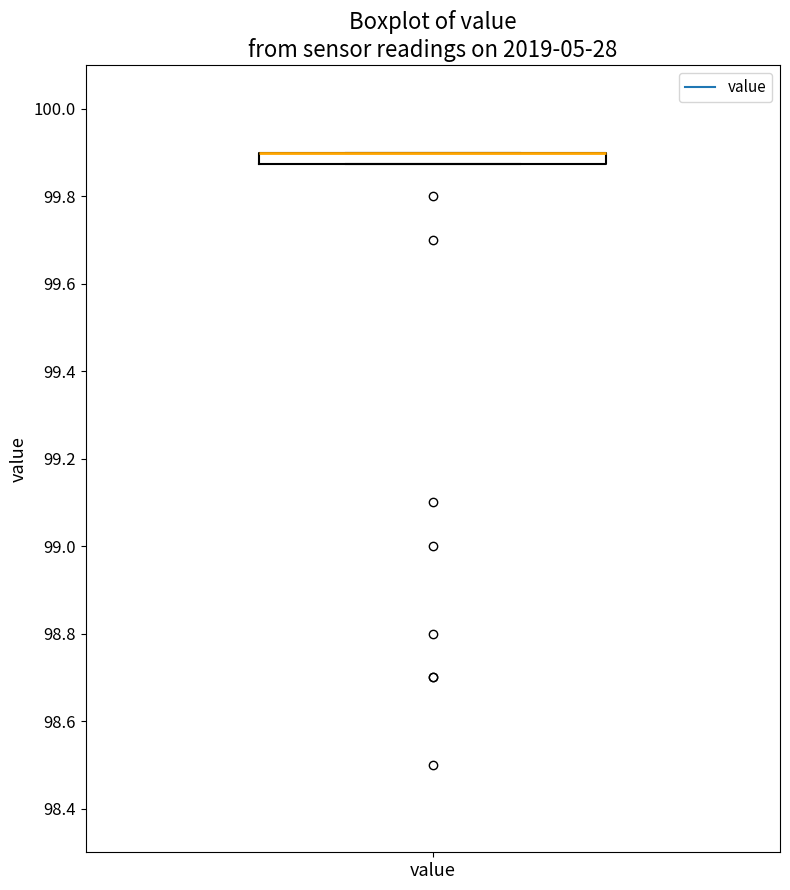

Where is the upper edge of the box for value on the y-axis? The values are not printed on the chart, so give them approximately, as read against the axis.

99.90